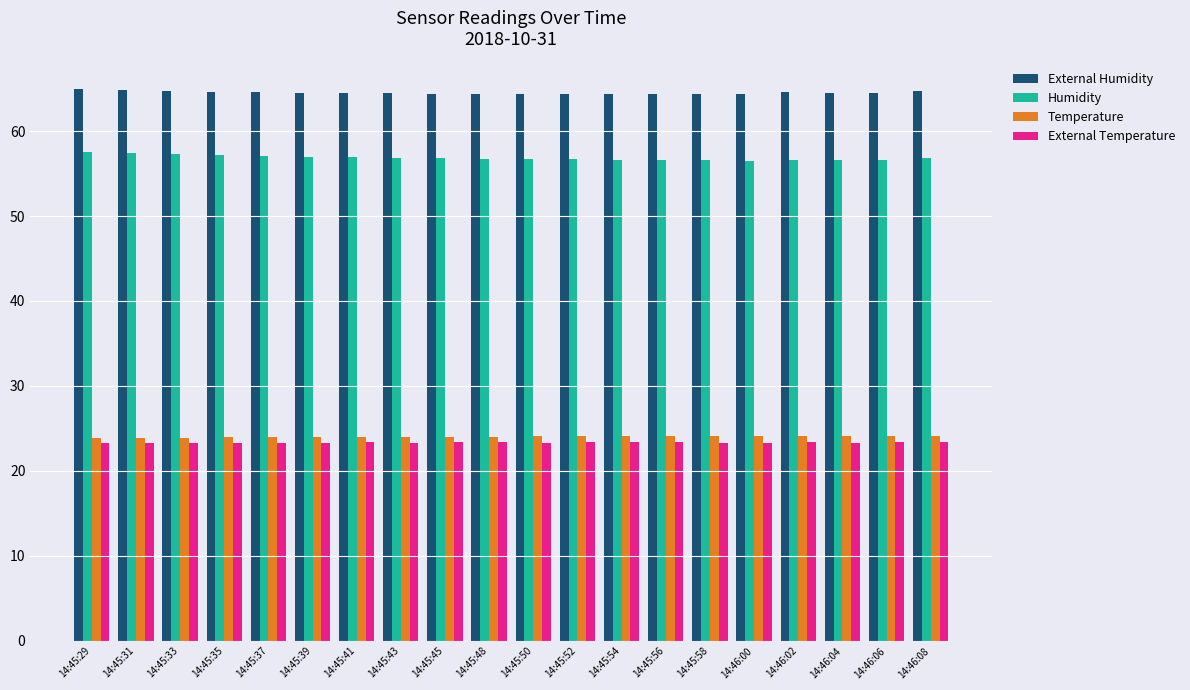

What is the total value across all series at 14:46:08?

168.9